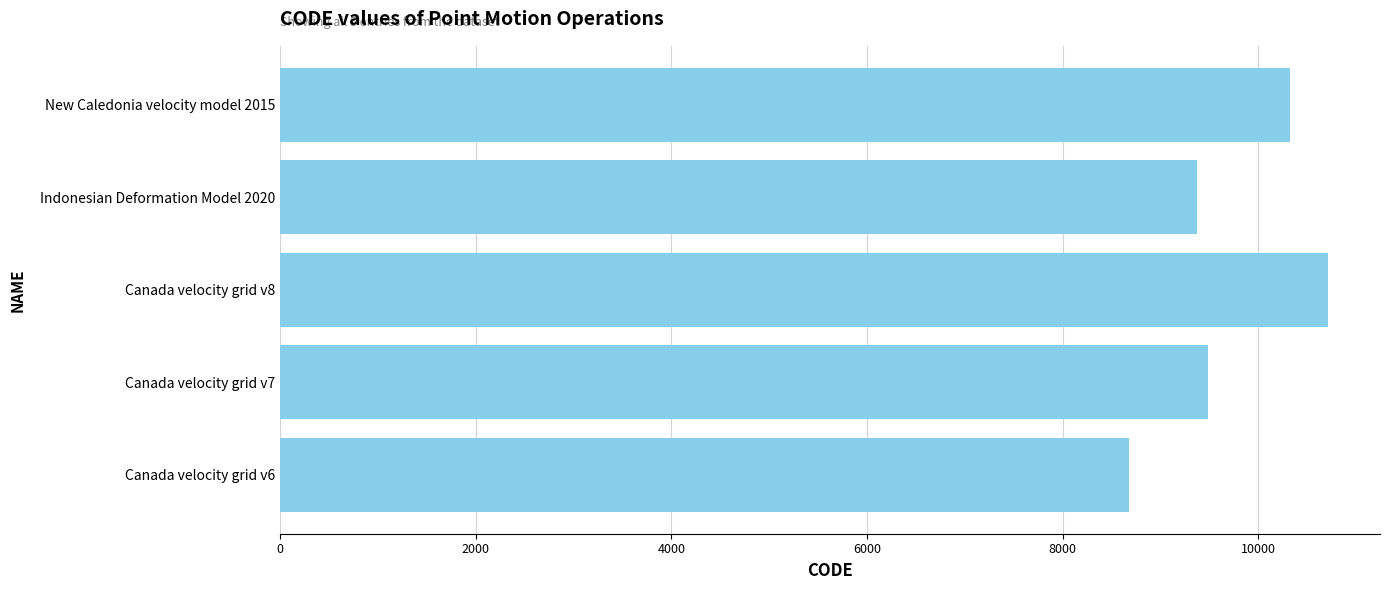

The value at Canada velocity grid v8 is 10707. True or false?

True